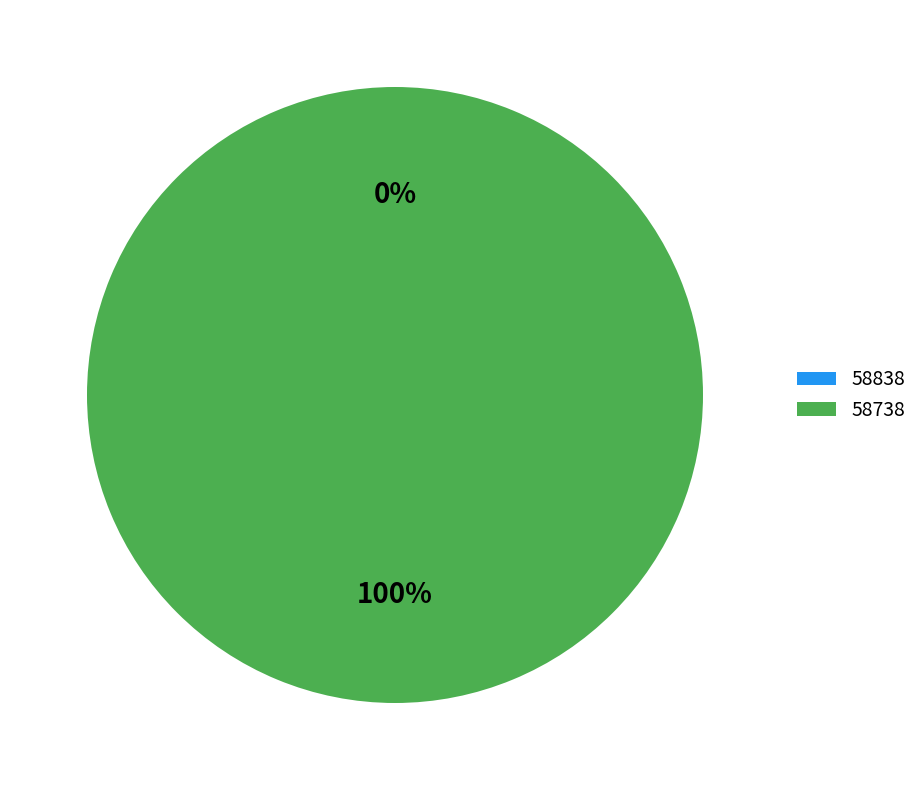

What portion of the pie excludes 58838?

100.0%